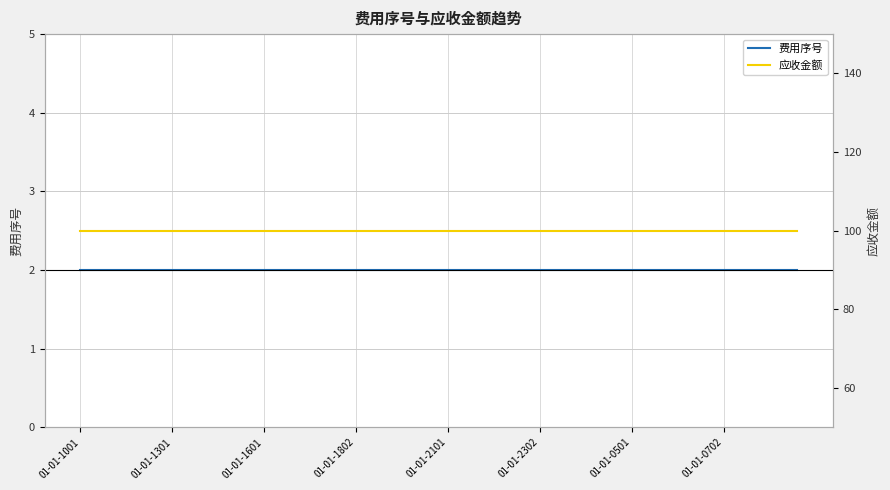

What is the total value across all series at 01-01-2302?

102